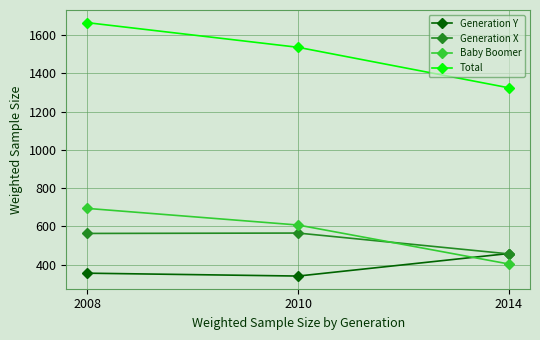

What is the difference between the highest and lowest values at 2010?

1197